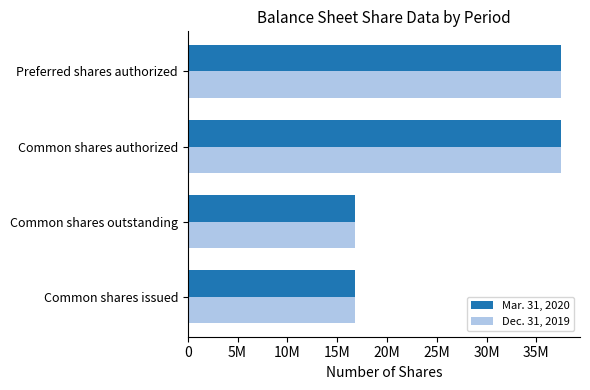

What are all the series names shown in the legend?

Mar. 31, 2020, Dec. 31, 2019